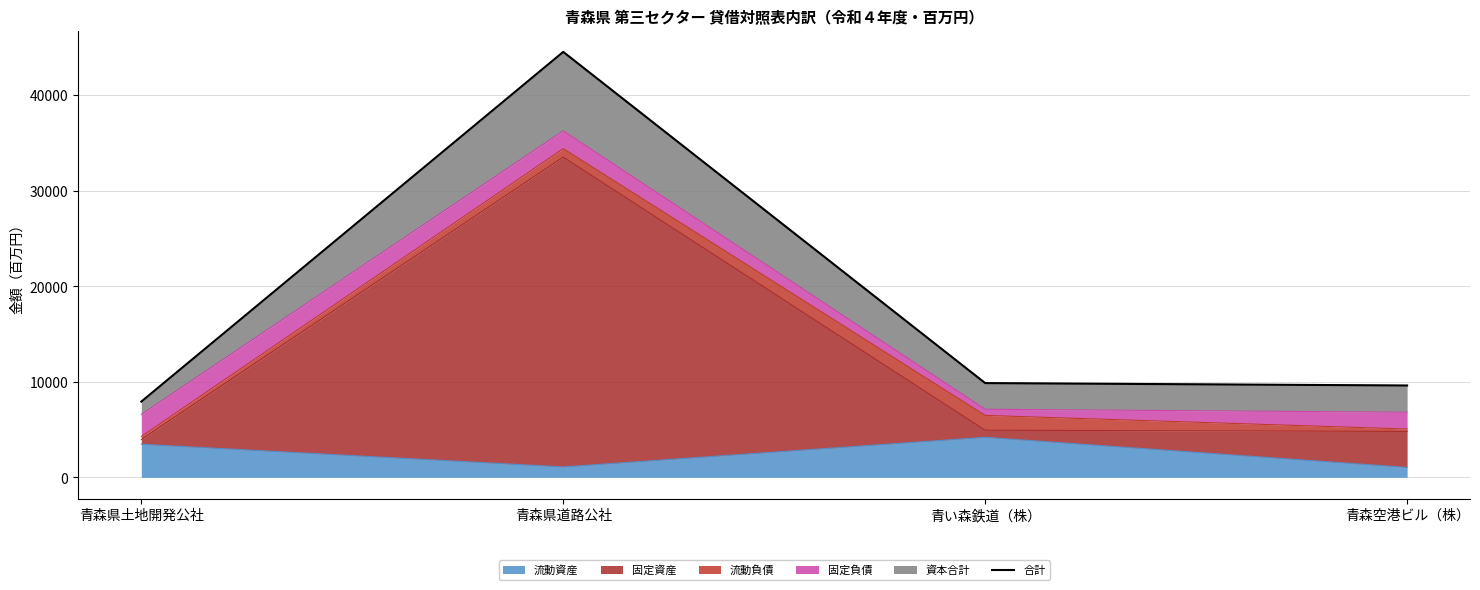

Which has a higher value, 青森県土地開発公社 or 青森空港ビル（株）?

青森空港ビル（株）